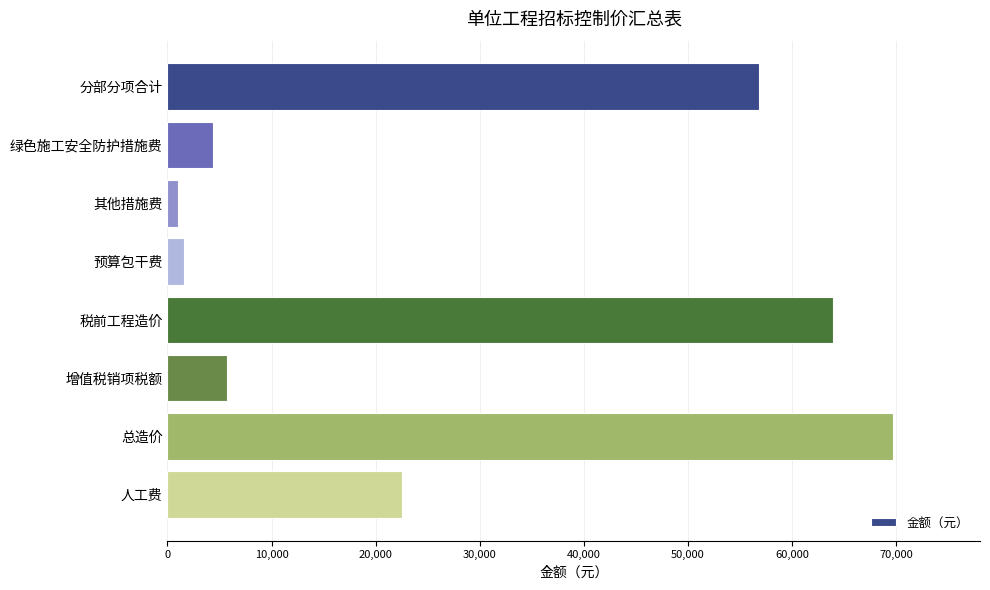

What is the label of the 8th bar from the bottom?

分部分项合计